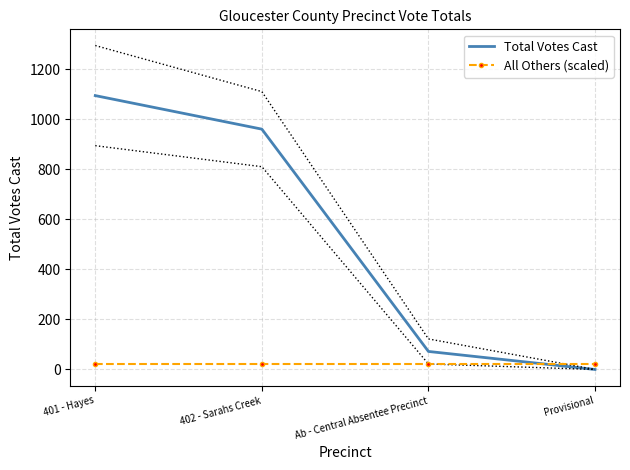

Between Ab - Central Absentee Precinct and Provisional, which is larger?

Ab - Central Absentee Precinct